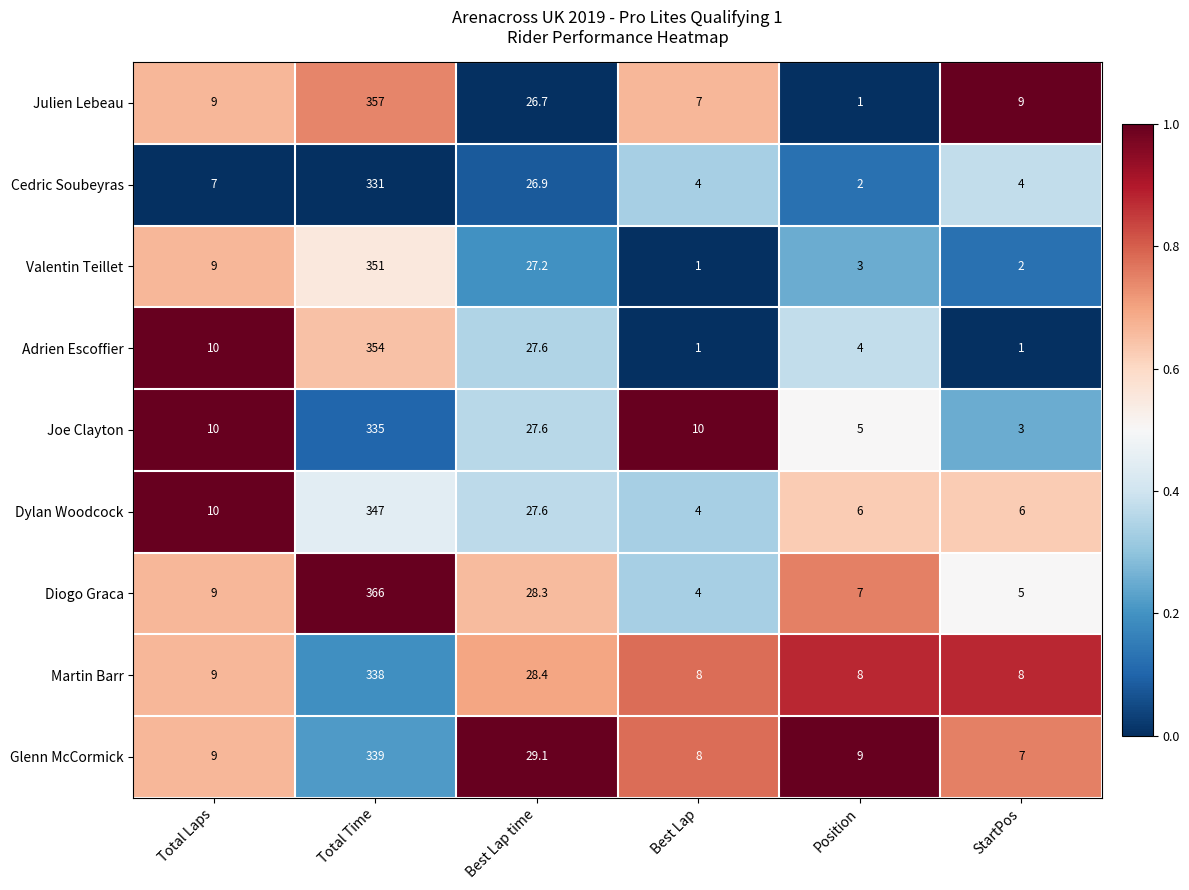

The value of Cedric Soubeyras at Best Lap is 4.0. True or false?

True